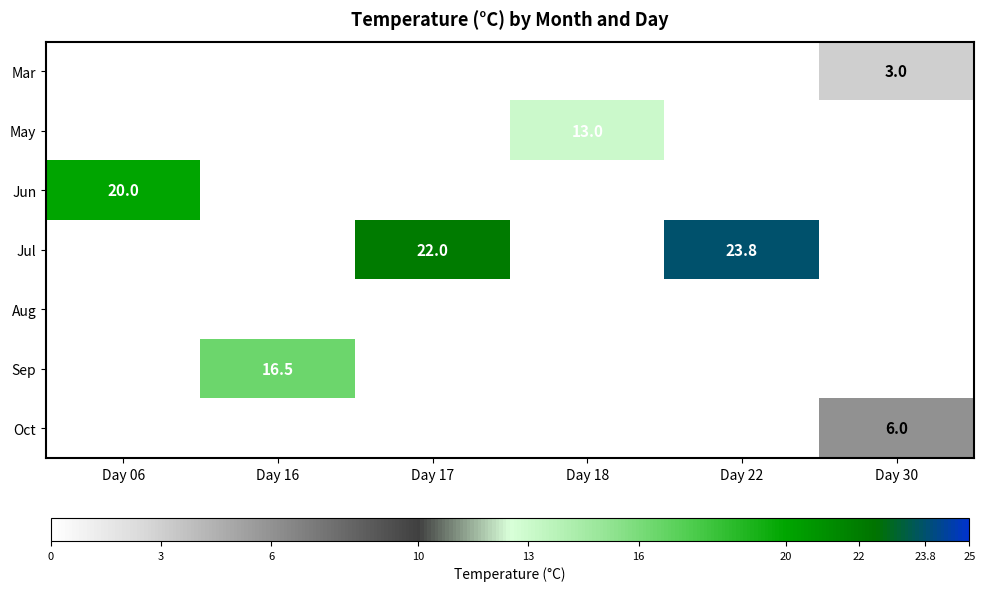

True or false: Oct has a value of 6.0 at Day 30.

True